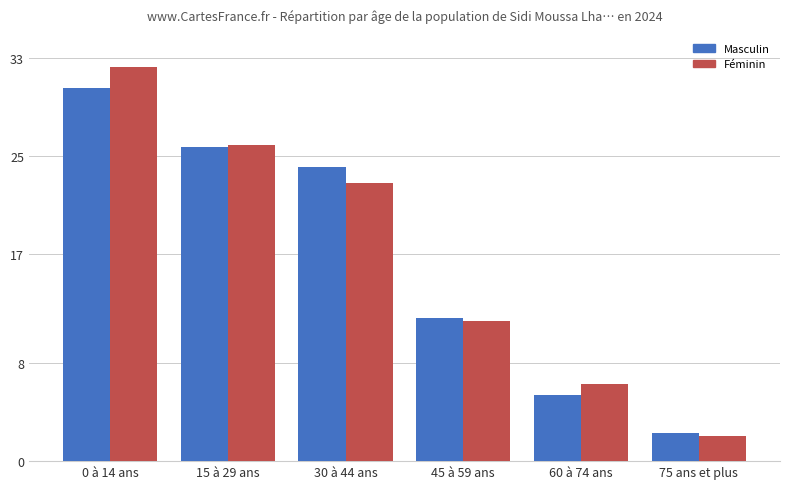

Where does the Masculin series first go above 24?

0 à 14 ans